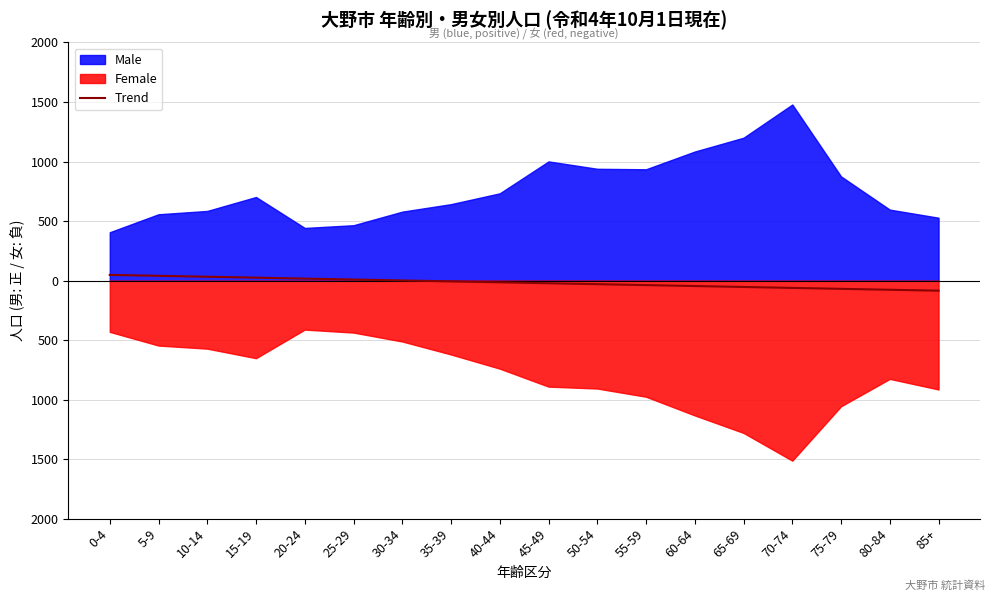

What is the label of the 3rd point from the left?

10-14